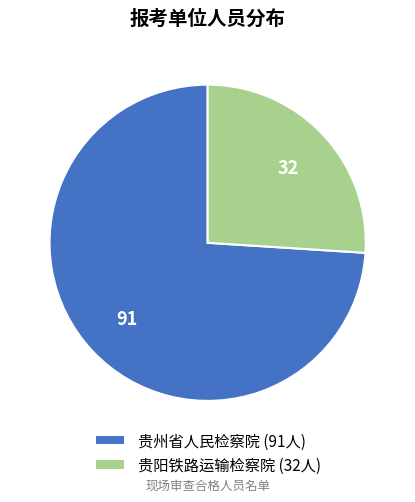

How many segments does this pie chart have?

2